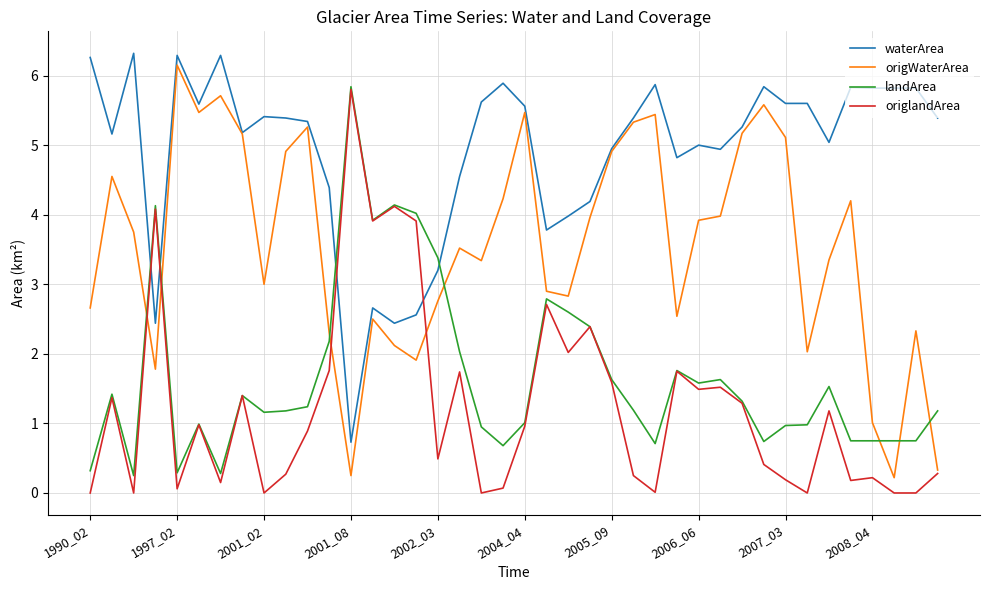

What is the highest value of the waterArea series?

6.3